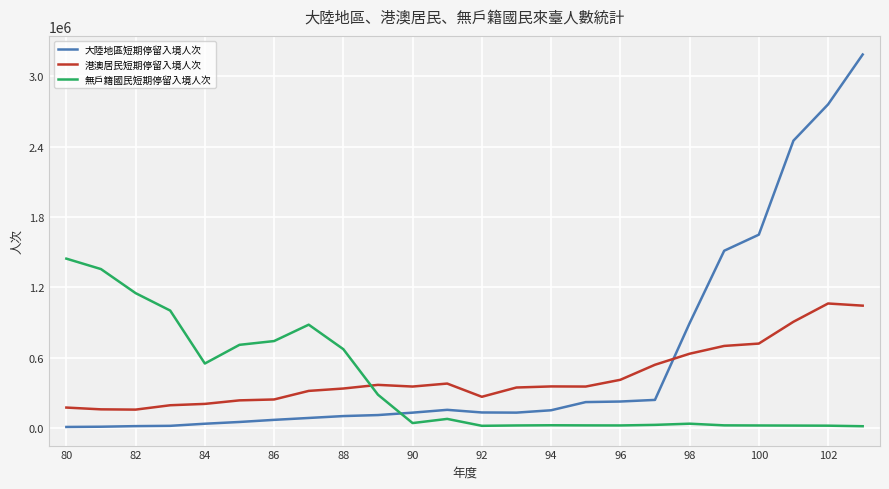

What is the difference between the maximum and minimum values in the 大陸地區短期停留入境人次 series?

3175065